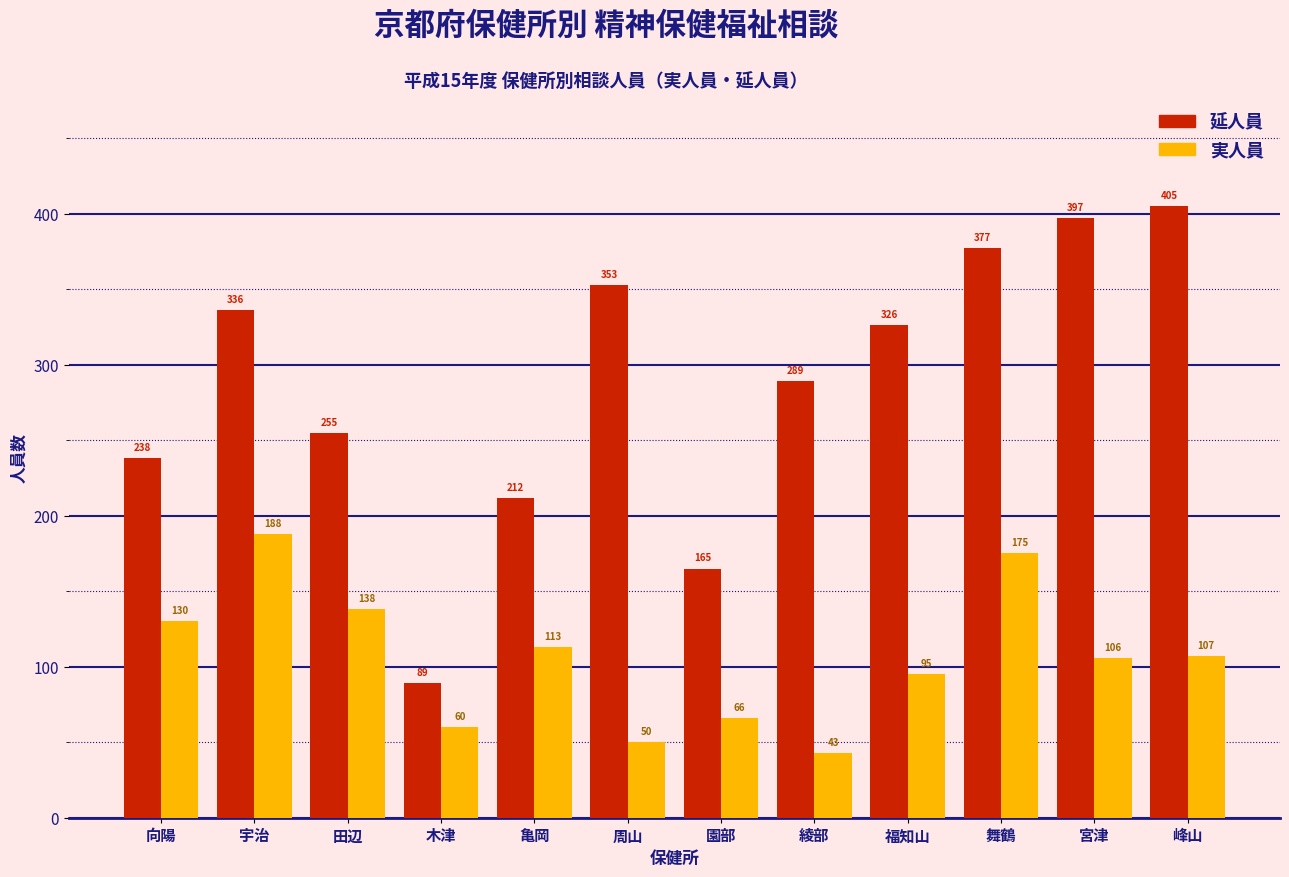

Reading left to right, what are all the values shown in this chart?

延人員: 向陽=238	宇治=336	田辺=255	木津=89	亀岡=212	周山=353	園部=165	綾部=289	福知山=326	舞鶴=377	宮津=397	峰山=405
実人員: 向陽=130	宇治=188	田辺=138	木津=60	亀岡=113	周山=50	園部=66	綾部=43	福知山=95	舞鶴=175	宮津=106	峰山=107